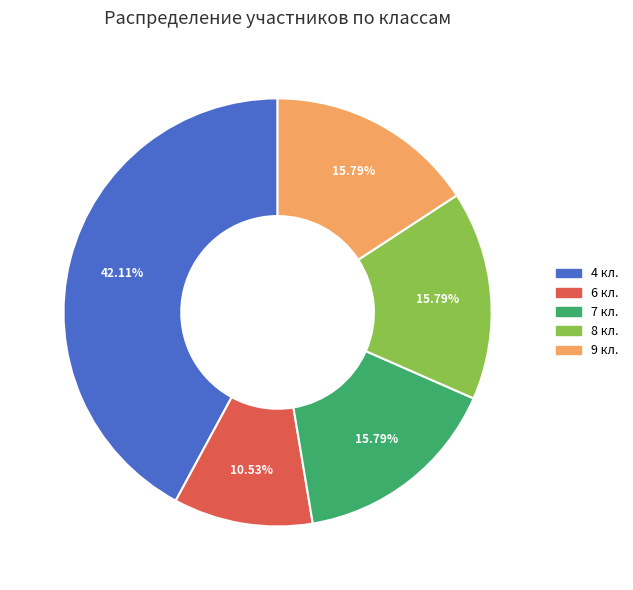

Does any single category account for the majority?

No